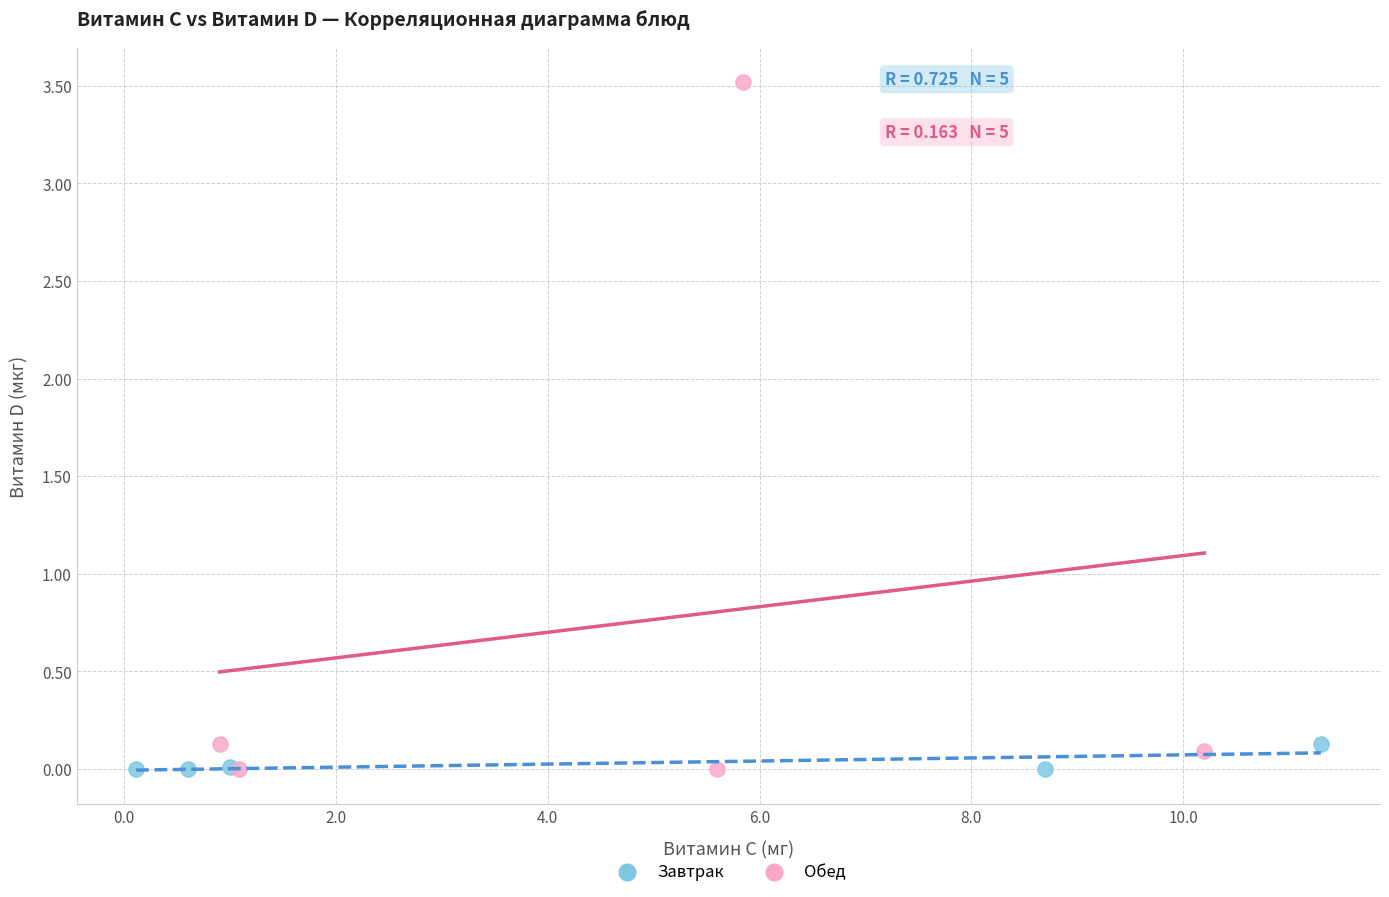

Which series has the widest spread of Y values?

Обед